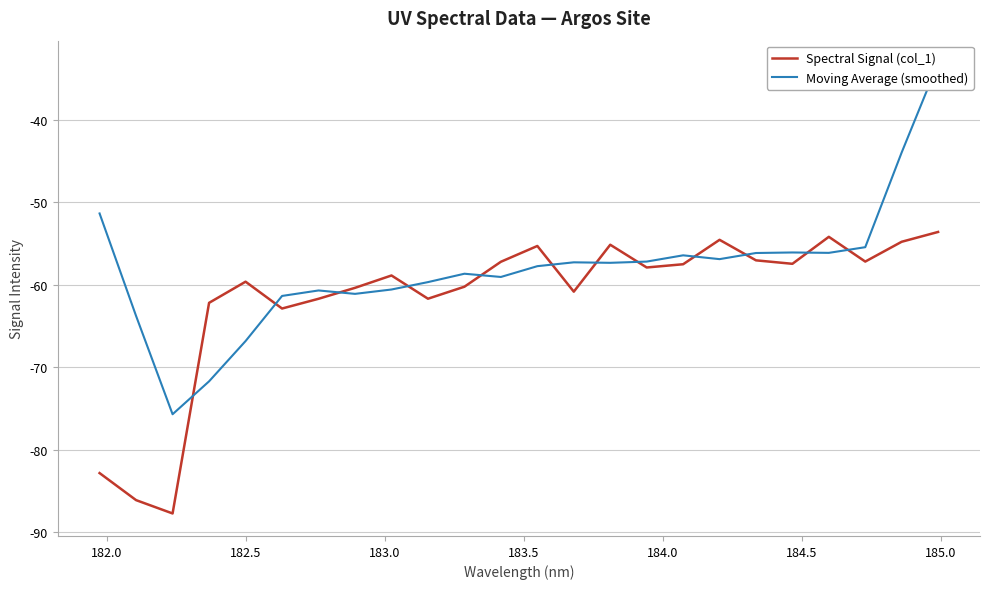

True or false: Moving Average (smoothed) and Spectral Signal (col_1) intersect in this chart.

True